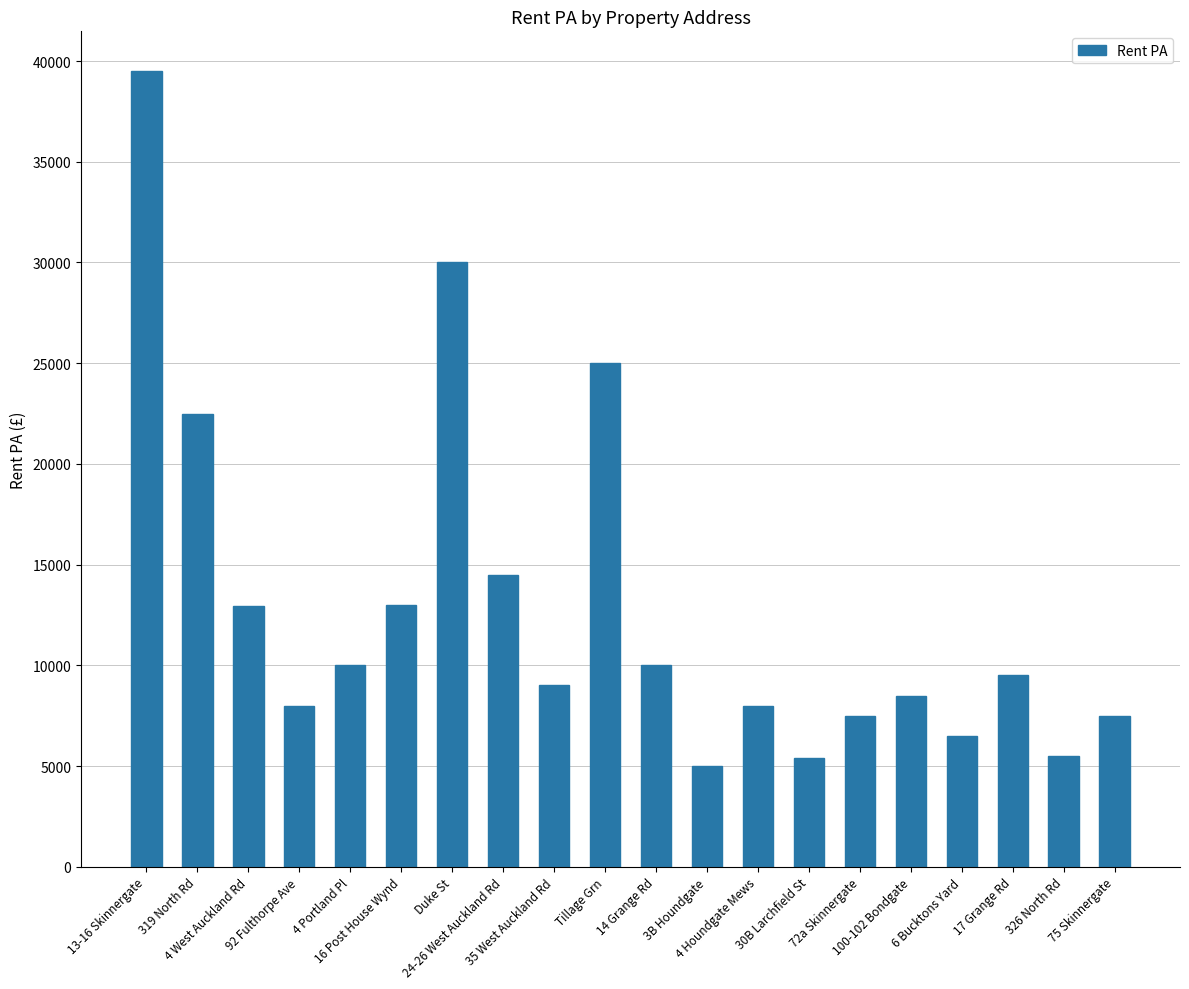

What is the average value?

12892.5